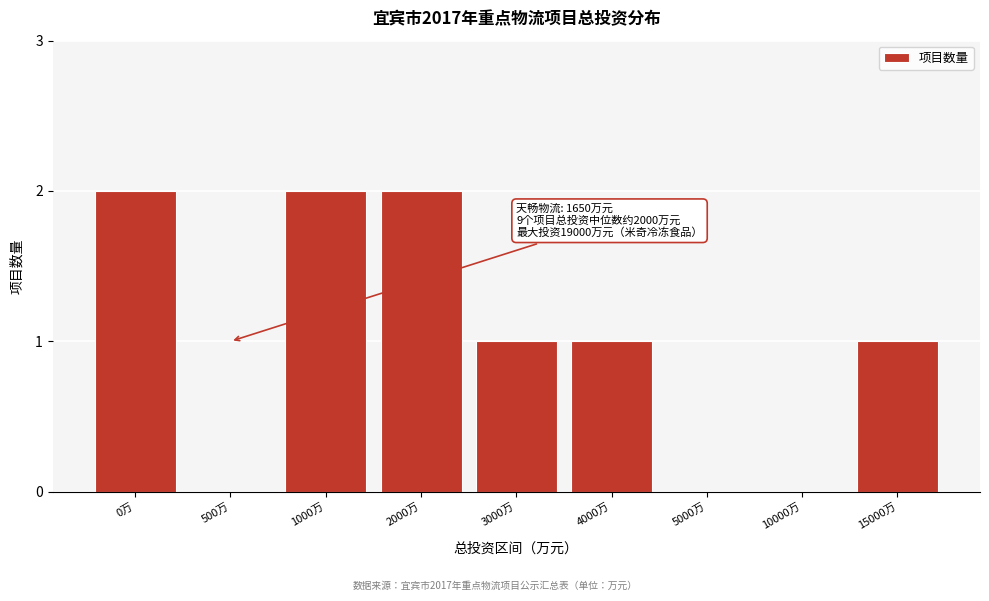

Reading left to right, extract all data points from this chart.

0万=2	500万=0	1000万=2	2000万=2	3000万=1	4000万=1	5000万=0	10000万=0	15000万=1